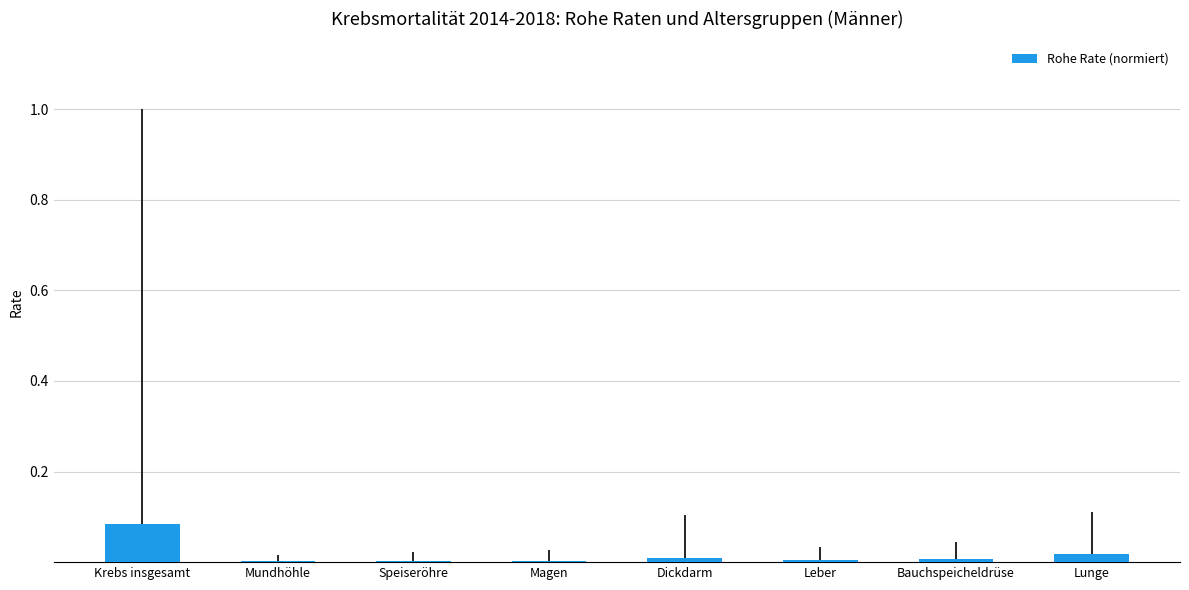

The chart shows a value of 0.0 at Leber. True or false?

True